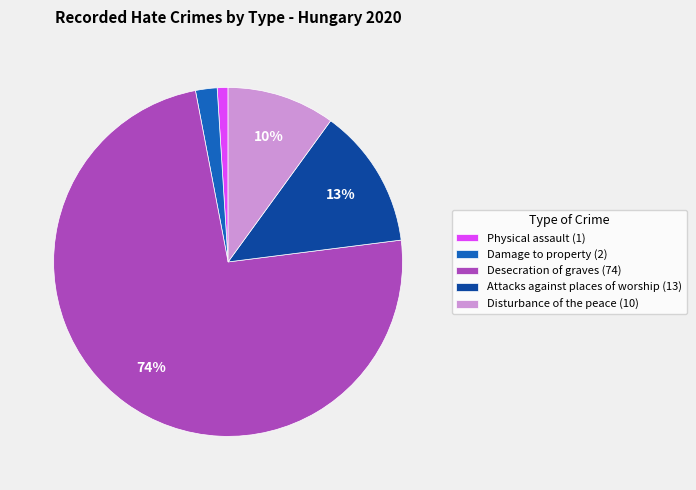

What is the ratio of the value at Damage to property to the value at Attacks against places of worship?

0.2